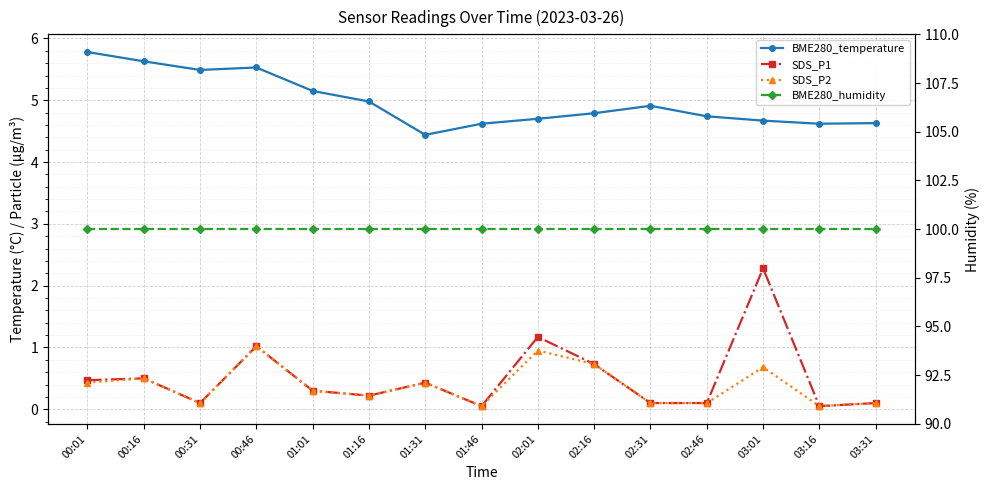

Which has a higher value, 02:46 or 00:01?

00:01